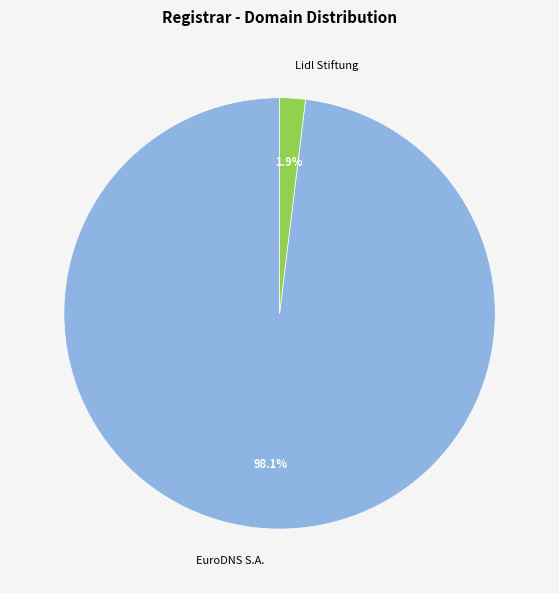

Which slice is the largest?

EuroDNS S.A.